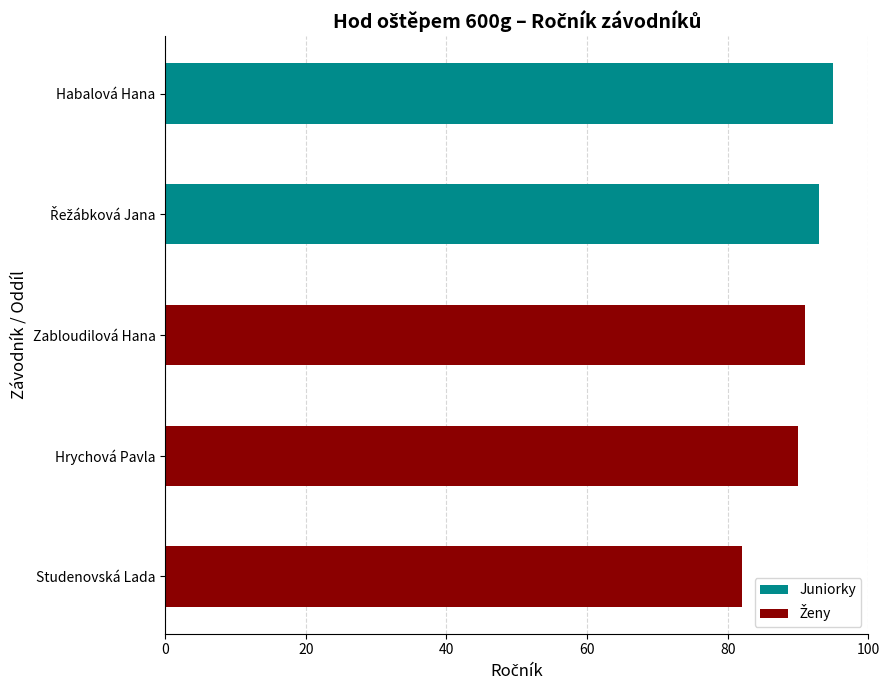

How many data points does each series have?

5